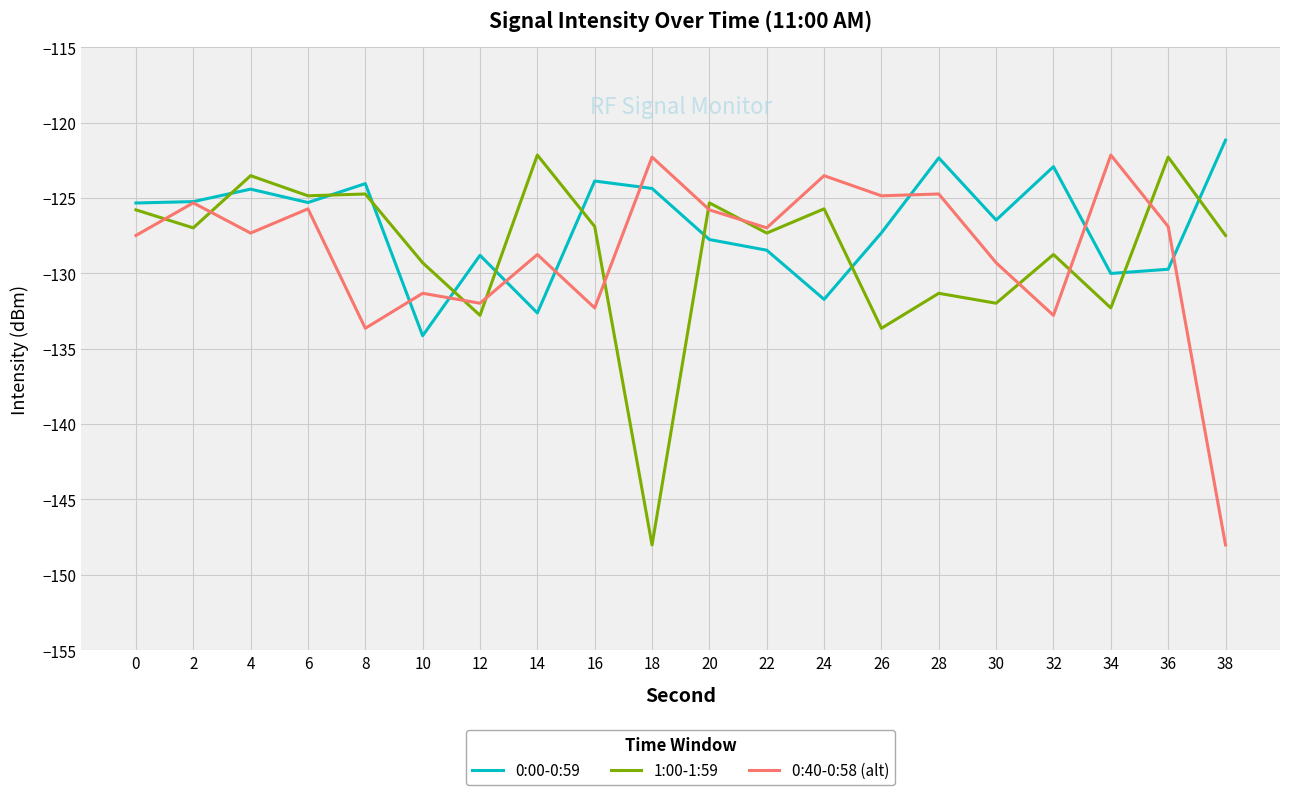

Is the value of 0:00-0:59 at 36 greater than the value of 0:40-0:58 (alt) at 18?

No